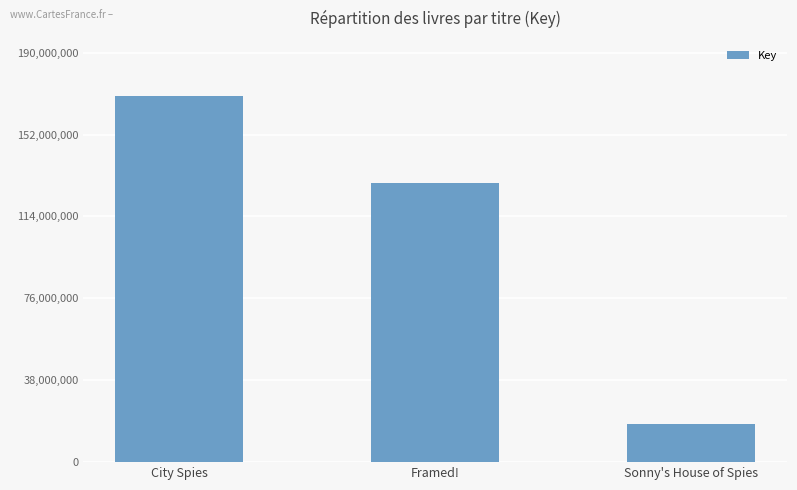

What is the label of the 3rd bar from the left?

Sonny's House of Spies